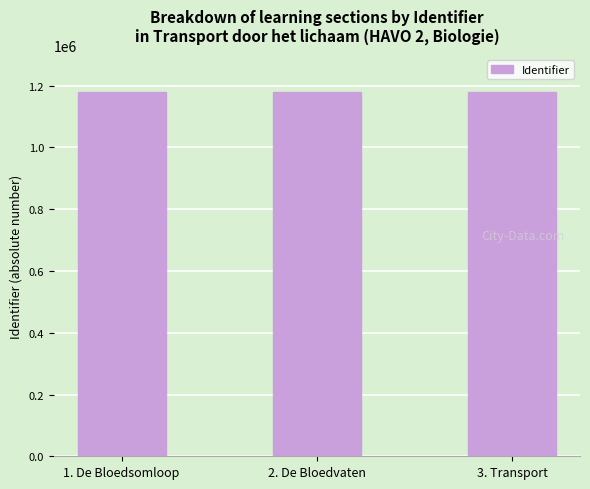

What is the label of the 1st bar from the right?

3. Transport